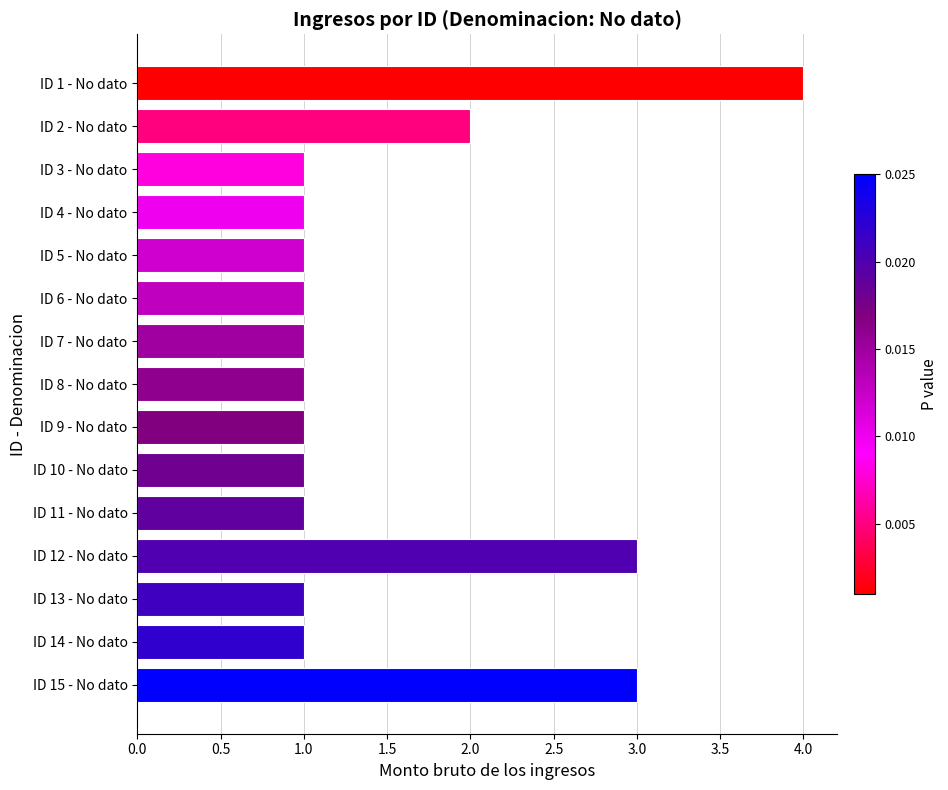

True or false: the data shows 0 at ID 4 - No dato.

False